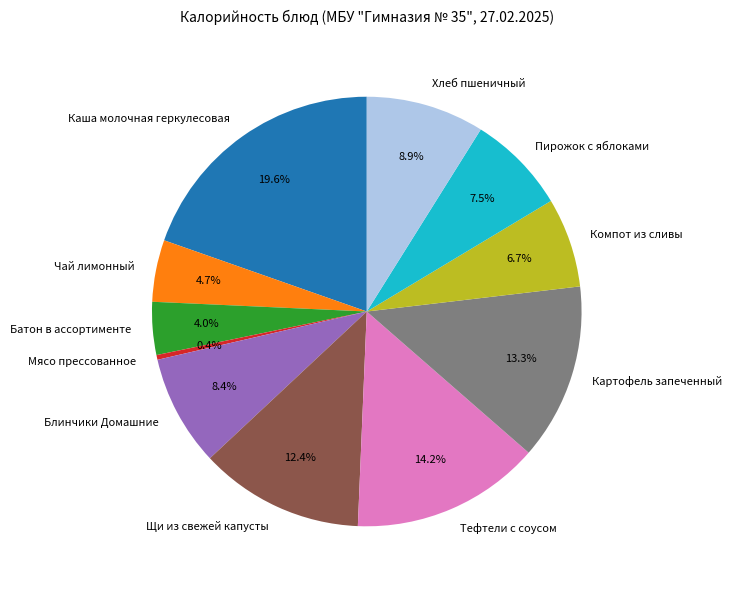

Does Компот из сливы represent more than half of the total?

No